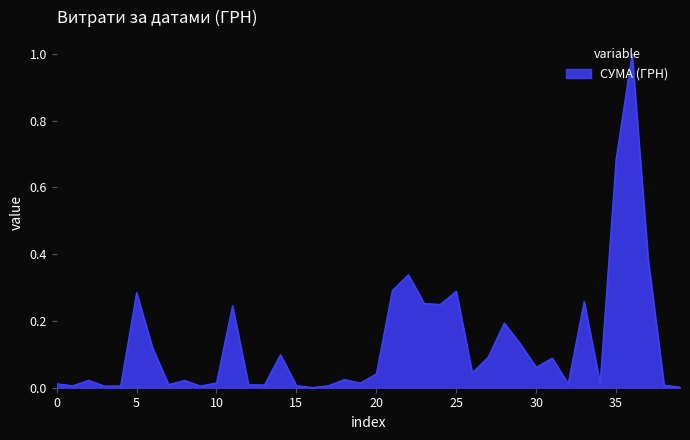

What is the difference between the maximum and minimum values?

1.0